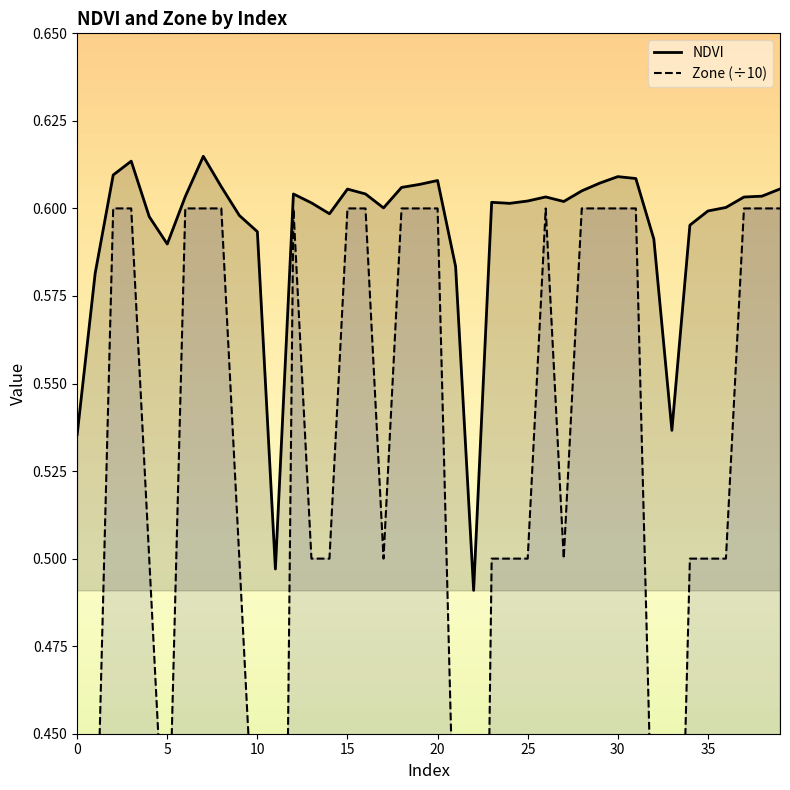

True or false: Zone and NDVI intersect in this chart.

False